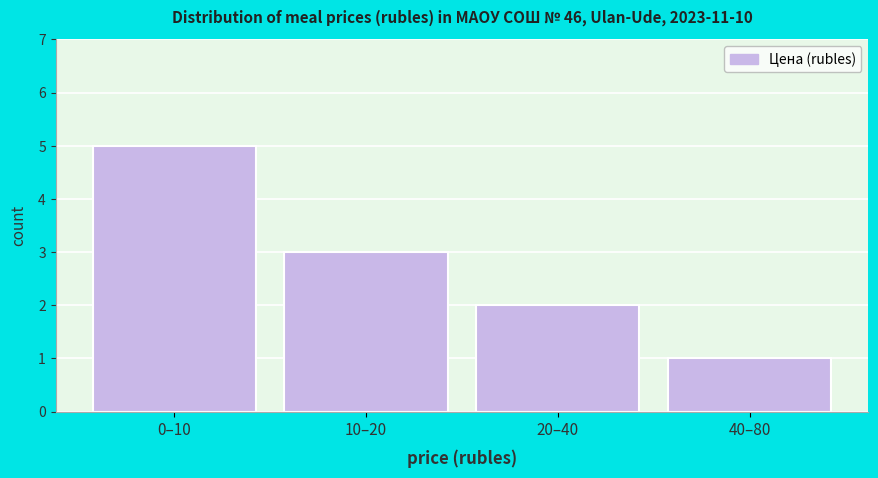

Reading left to right, what are all the values shown in this chart?

0–10=5	10–20=3	20–40=2	40–80=1